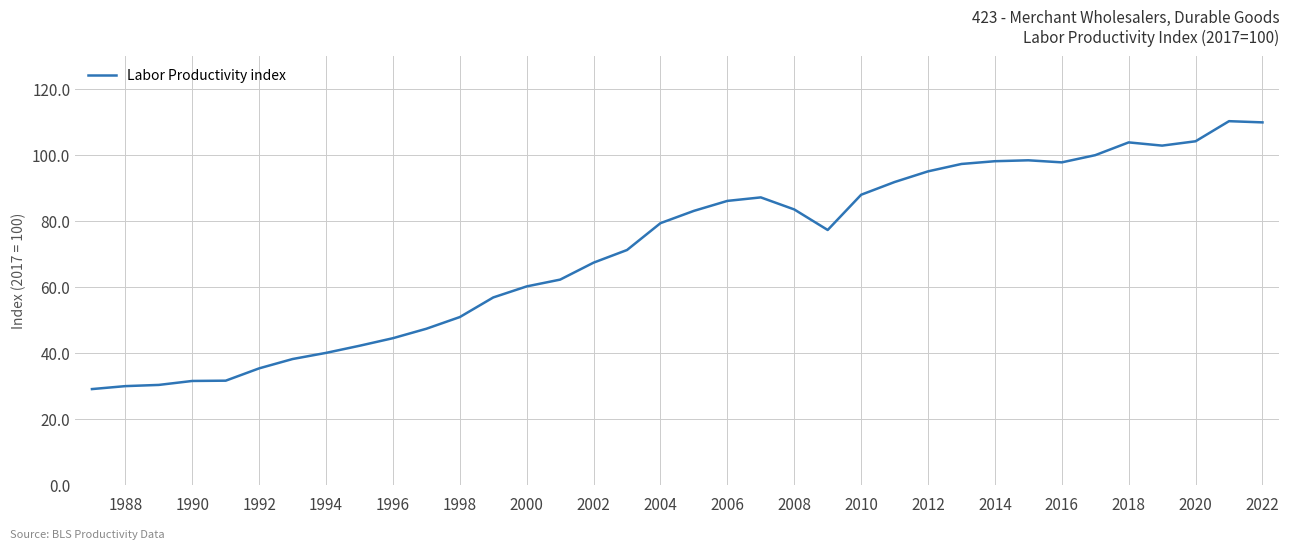

What is the difference between the maximum and minimum values?

81.3